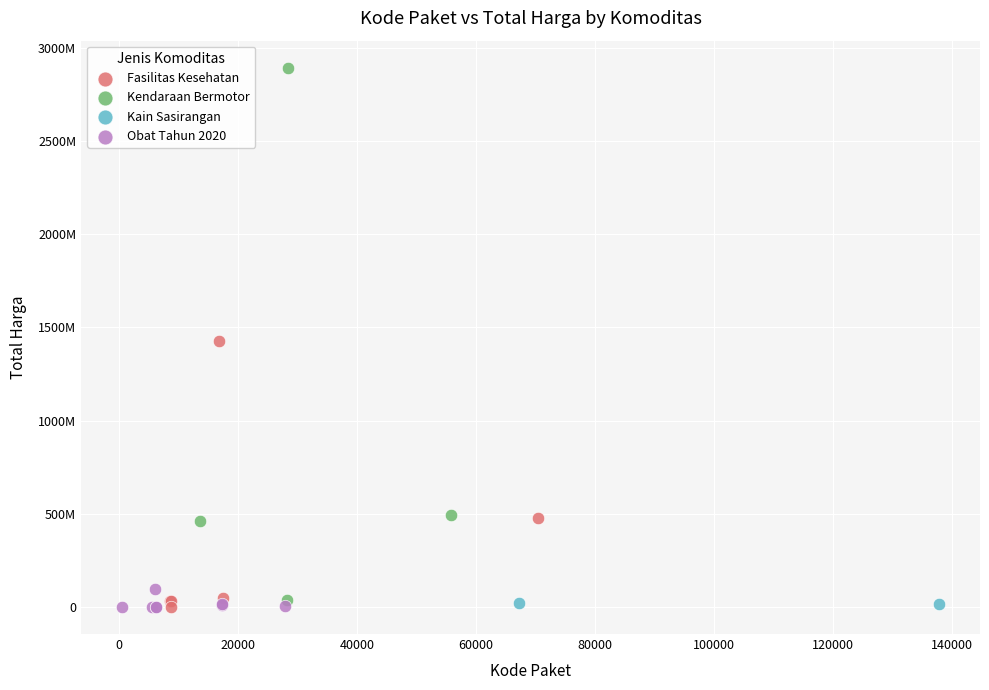

What are all the series names shown in the legend?

Fasilitas Kesehatan, Kendaraan Bermotor, Kain Sasirangan, Obat Tahun 2020